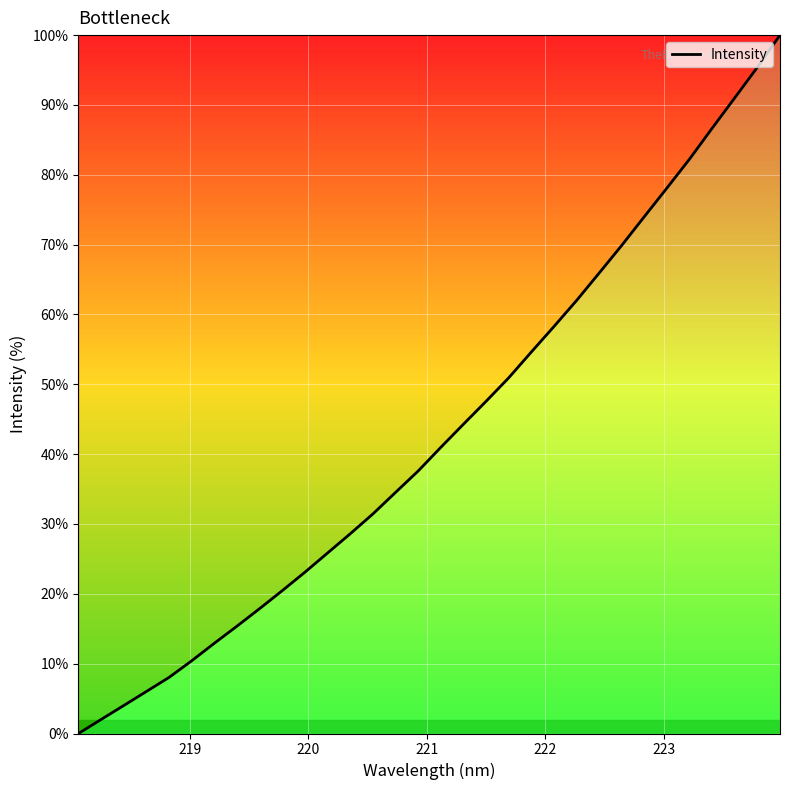

What is the maximum value shown in the chart?

100.0